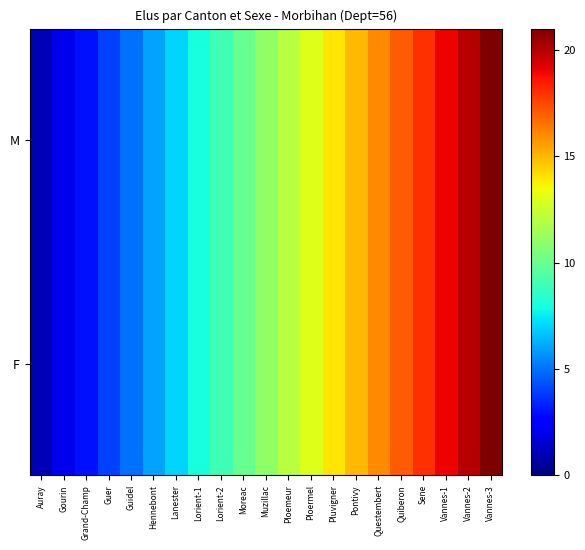

Reading left to right, what are all the values shown in this chart?

M: Auray=1	Gourin=2	Grand-Champ=3	Guer=4	Guidel=5	Hennebont=6	Lanester=7	Lorient-1=8	Lorient-2=9	Moreac=10	Muzillac=11	Ploemeur=12	Ploermel=13	Pluvigner=14	Pontivy=15	Questembert=16	Quiberon=17	Sene=18	Vannes-1=19	Vannes-2=20	Vannes-3=21
F: Auray=1	Gourin=2	Grand-Champ=3	Guer=4	Guidel=5	Hennebont=6	Lanester=7	Lorient-1=8	Lorient-2=9	Moreac=10	Muzillac=11	Ploemeur=12	Ploermel=13	Pluvigner=14	Pontivy=15	Questembert=16	Quiberon=17	Sene=18	Vannes-1=19	Vannes-2=20	Vannes-3=21